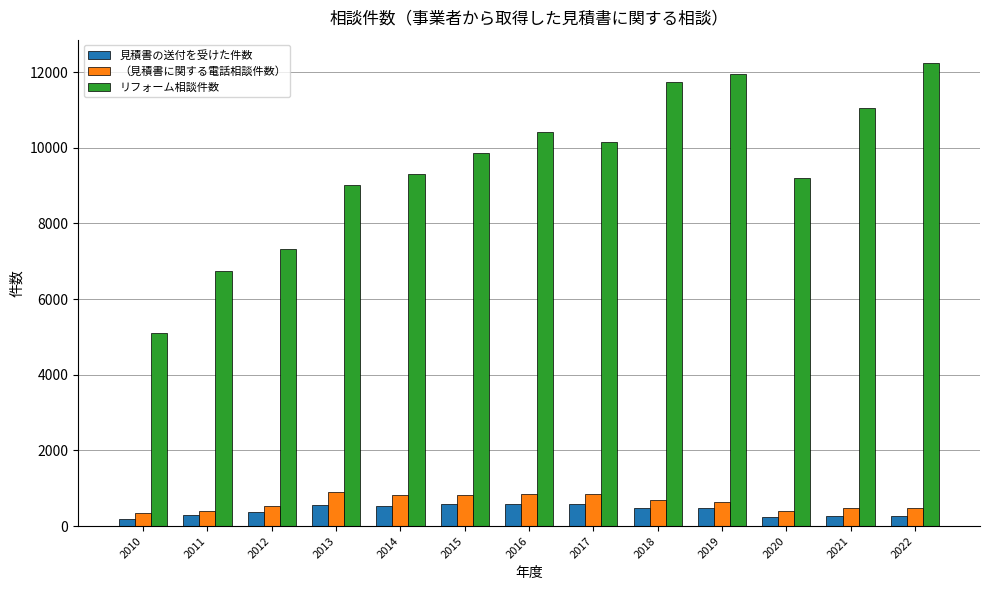

How many categories are shown in the chart?

13